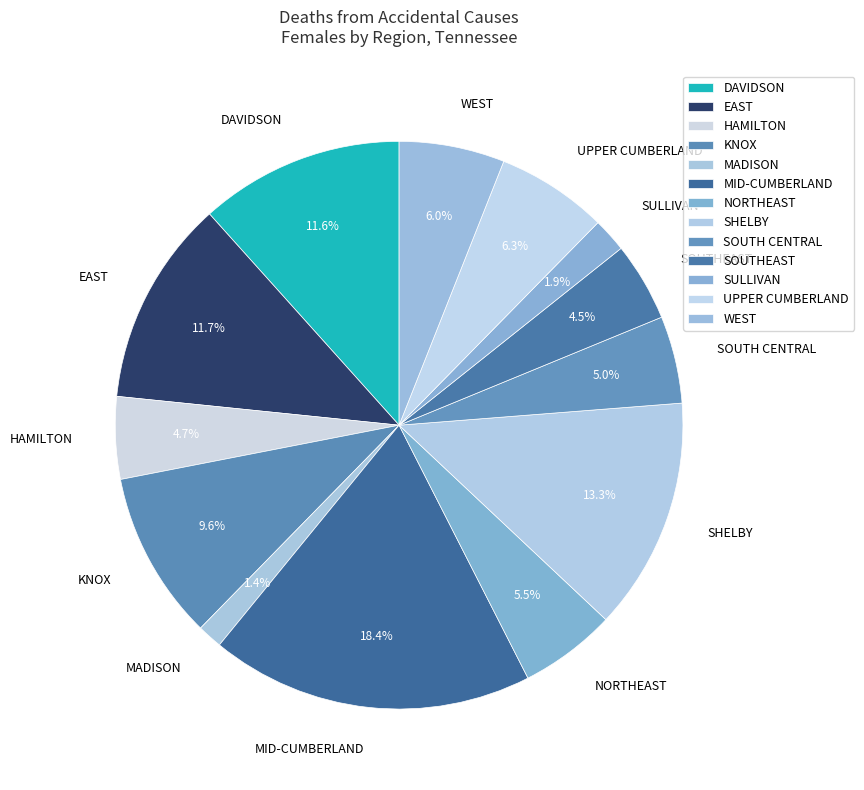

What percentage is the SHELBY slice, to the nearest percent?

13%